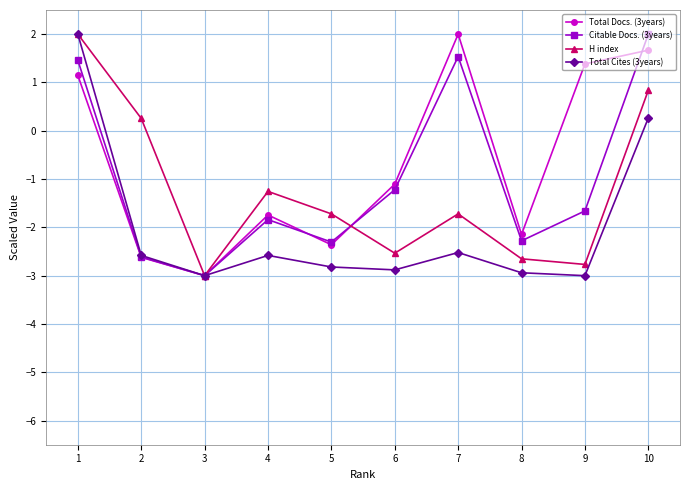

List the series in order of their overall mean, highest first.

Total Docs. (3years), Citable Docs. (3years), H index, Total Cites (3years)